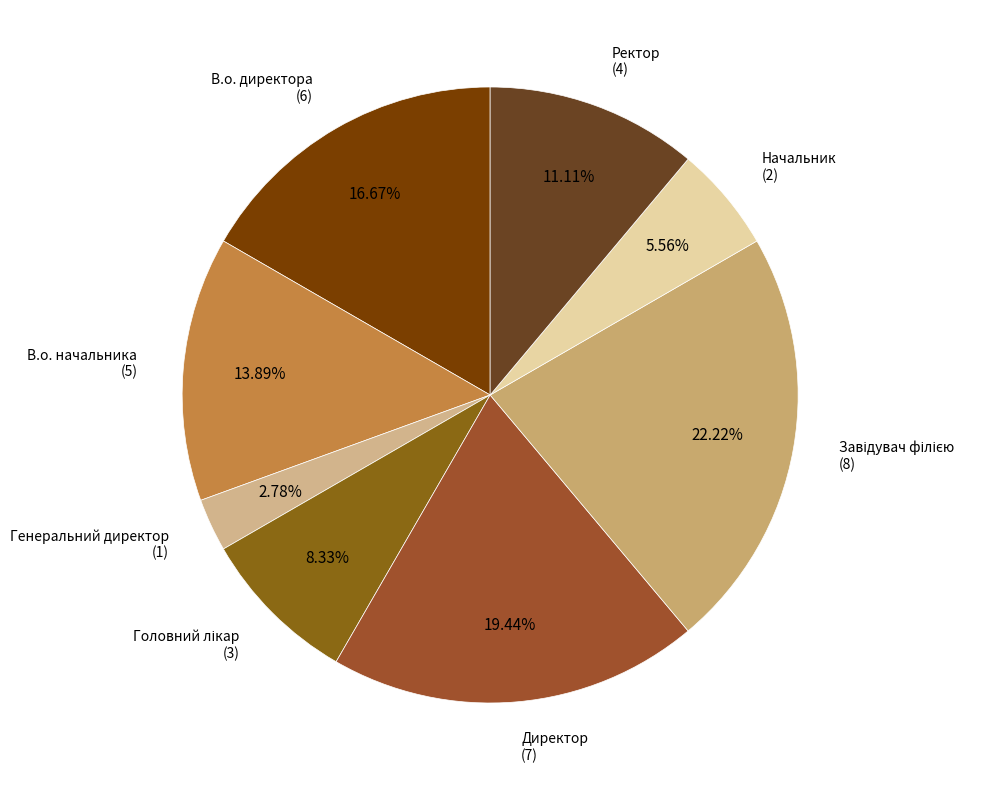

What is the smallest slice in the pie chart?

Генеральний директор